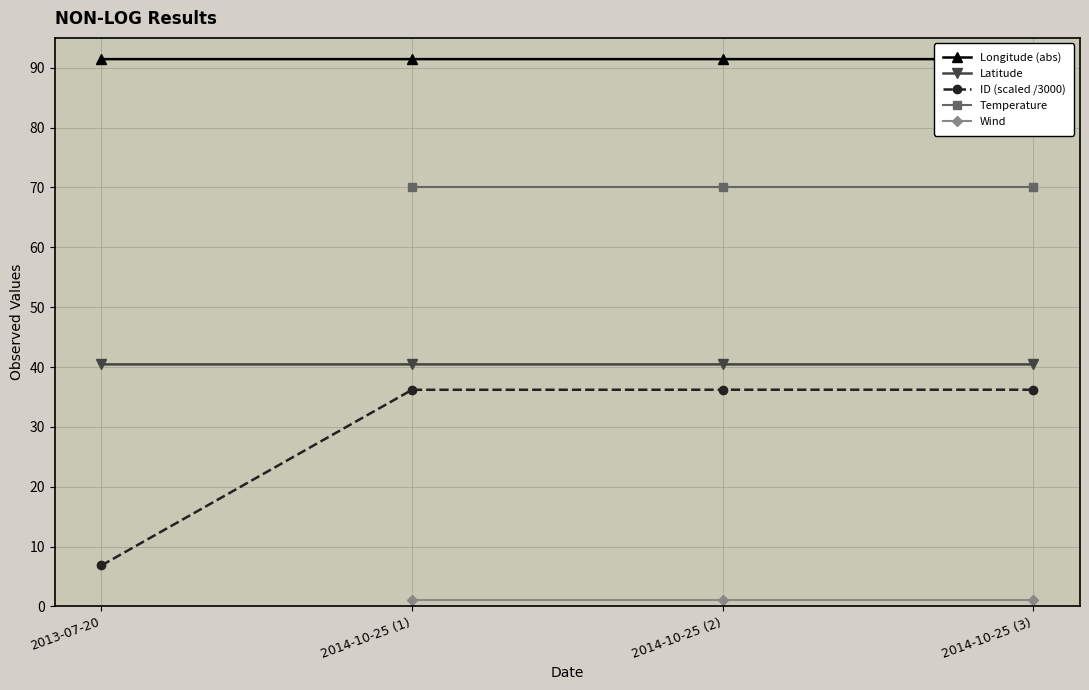

Is it true that Temperature equals 70.0 at 2014-10-25 (2)?

True